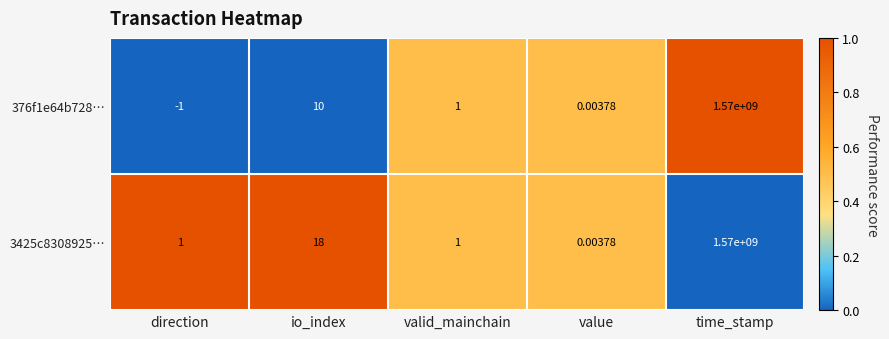

Where does the 376f1e64b728… series first go above 1?

io_index